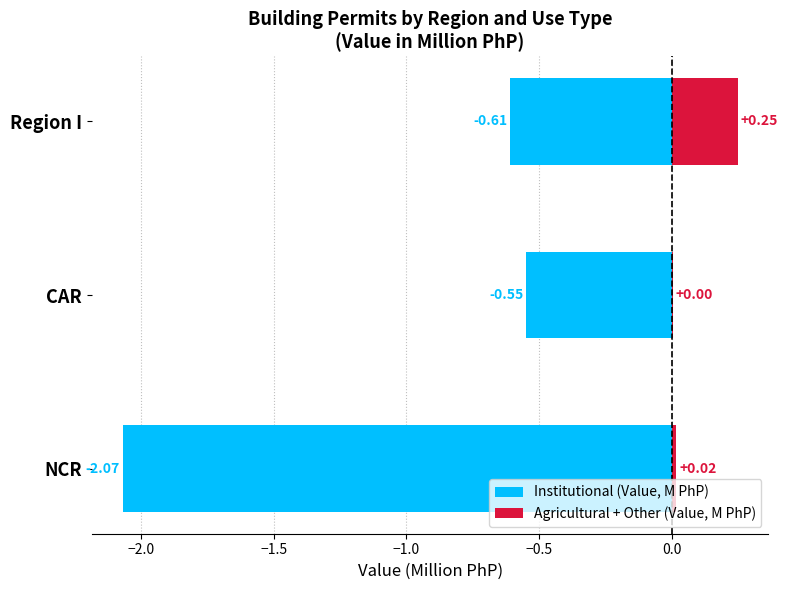

Reading left to right, transcribe all the data shown in this chart.

Institutional (Value, M PhP): -2.1	-0.5	-0.6
Agricultural + Other (Value, M PhP): 0.0	0.0	0.2